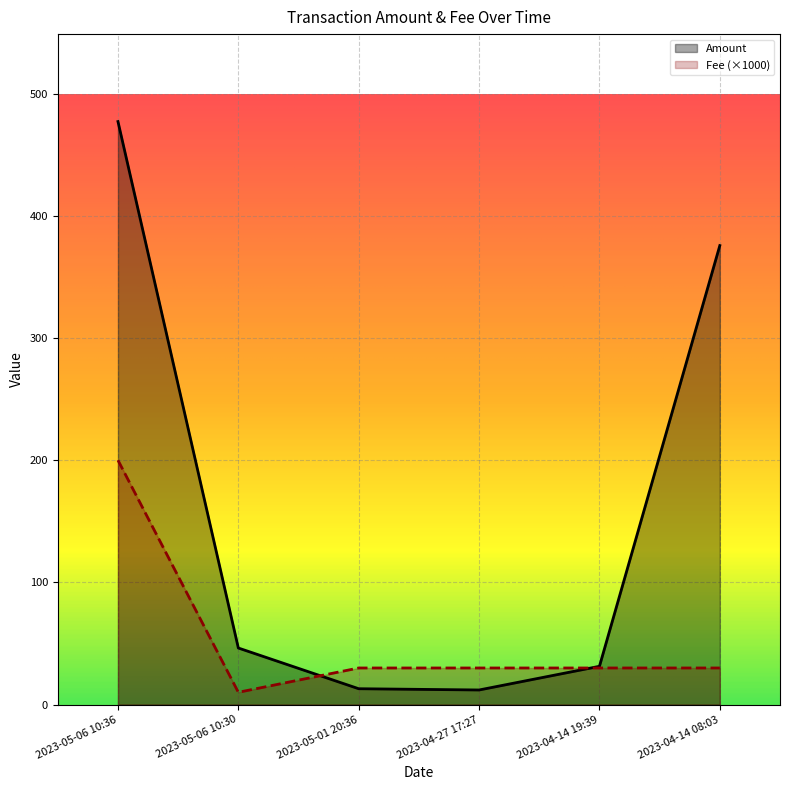

What is the difference between the second highest and minimum values in the Fee series?

19.9